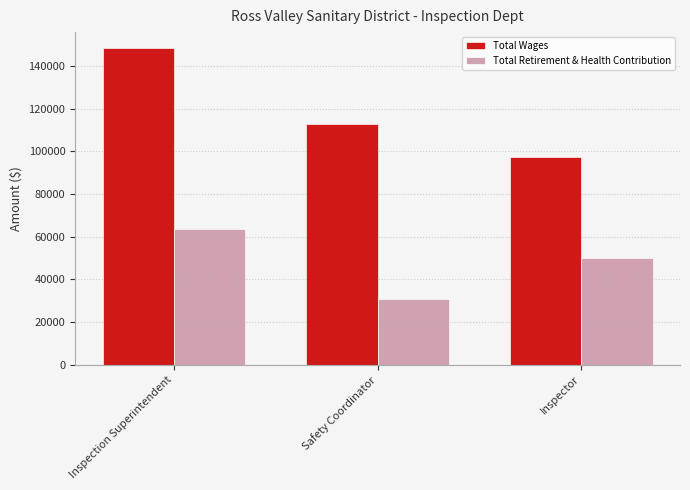

At which label does Total Retirement & Health Contribution first exceed 49957?

Inspection Superintendent